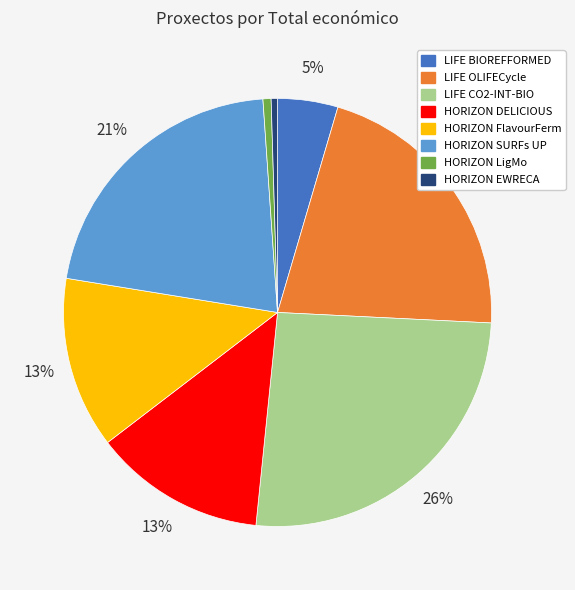

Is it true that LIFE BIOREFFORMED is 5% of the pie?

True